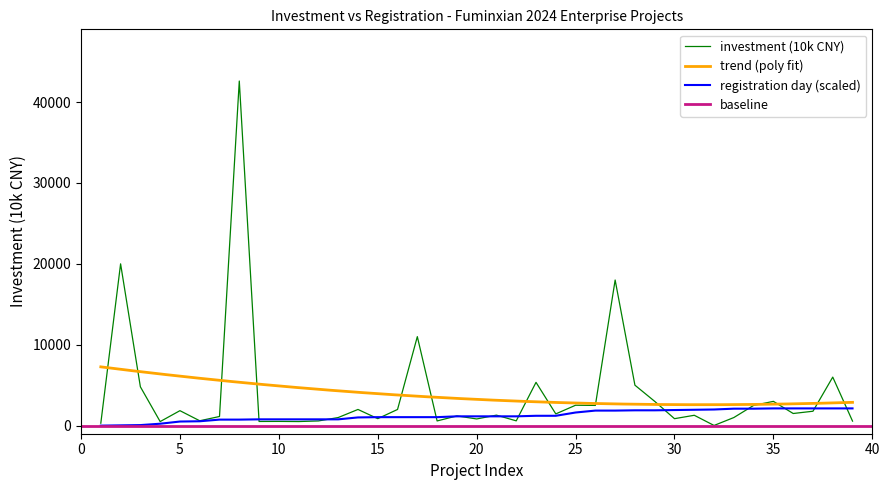

Which series has the widest spread of values?

investment